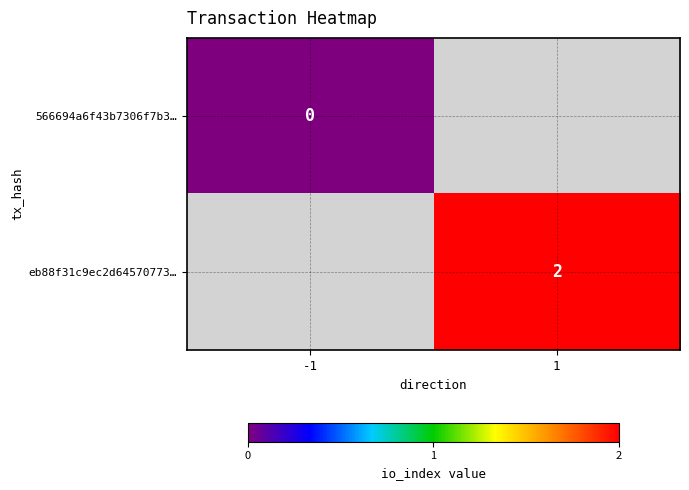

Is the value of 566694a6f43b7306f7b3… at -1 greater than the value of eb88f31c9ec2d64570773… at 1?

No